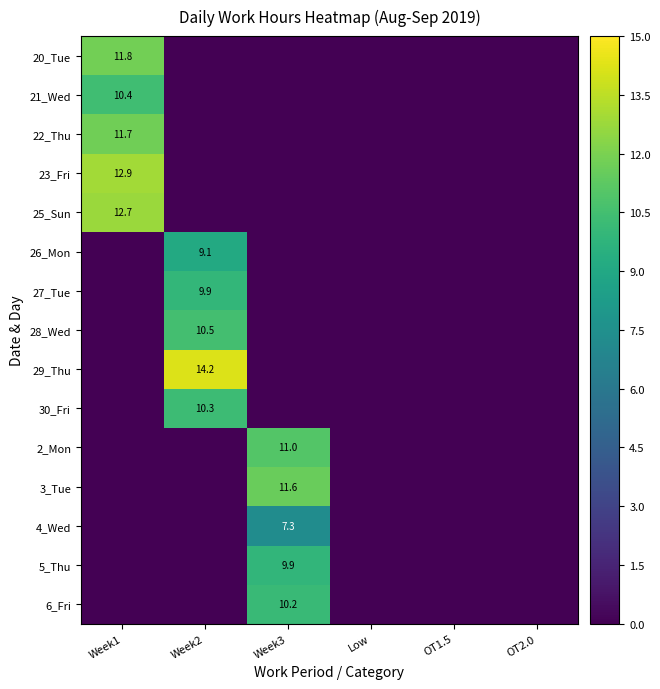

What is the maximum value for 3_Tue?

11.6